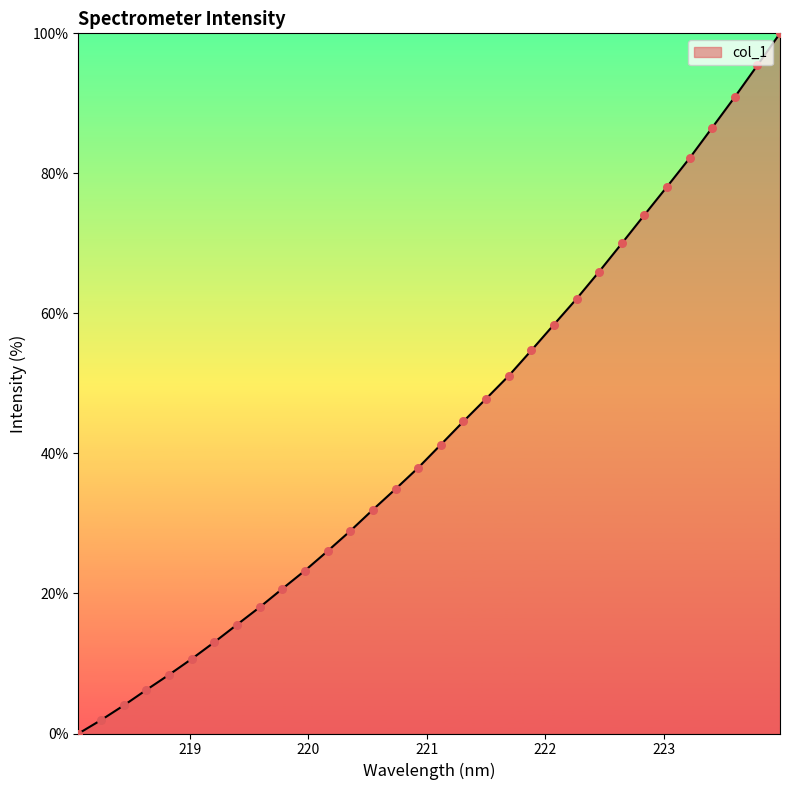

What is the maximum value shown in the chart?

100.0